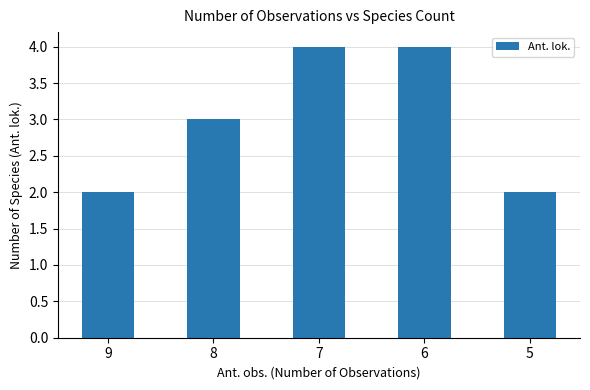

Approximately how many times larger is the value at 6 compared to 8?

1.3